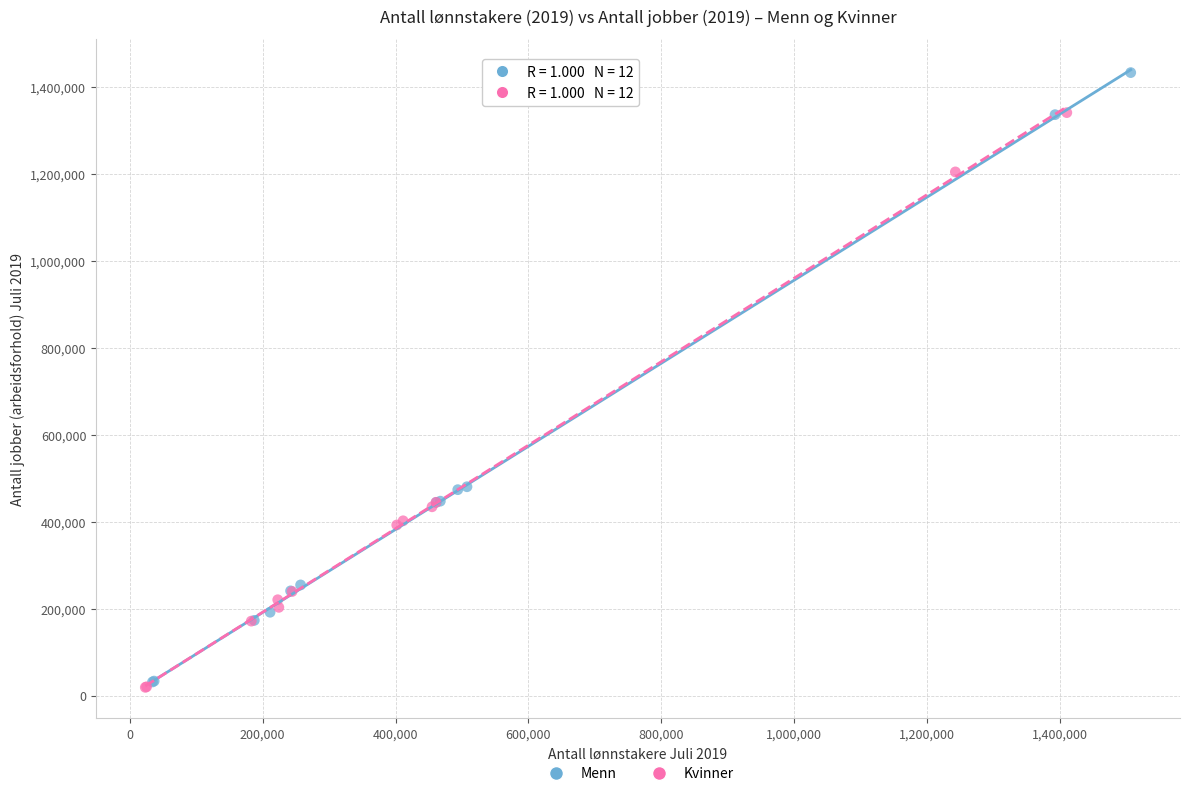

Which series reaches the maximum Y coordinate?

Menn